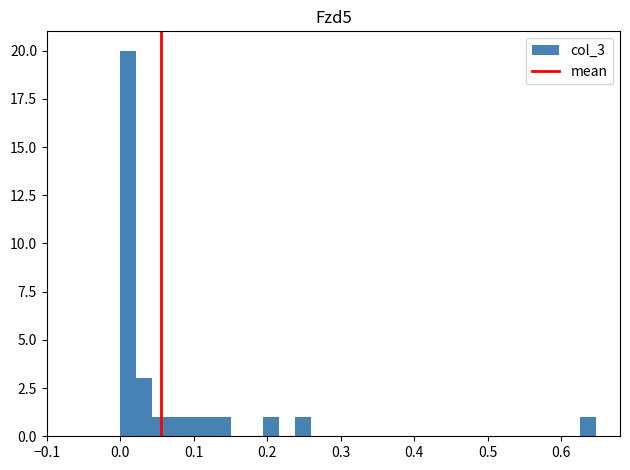

Read against the x-axis, roughly where is the centre of the tallest bar?

0.01